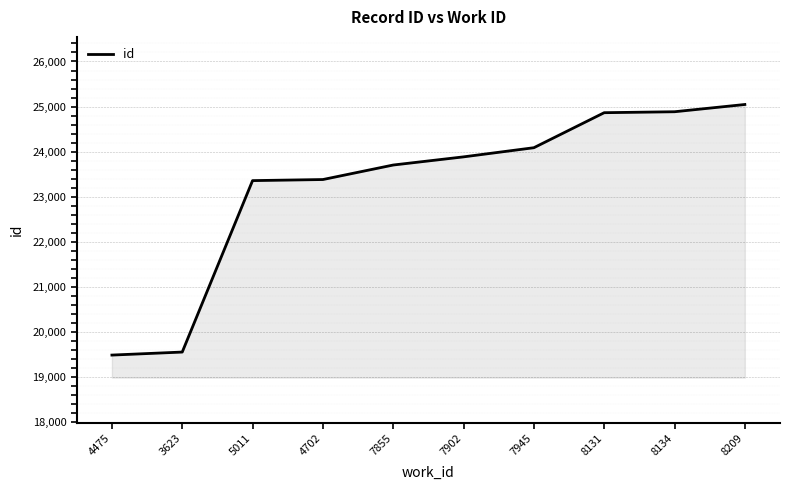

Where is the data nearest to the value 22266?

5011